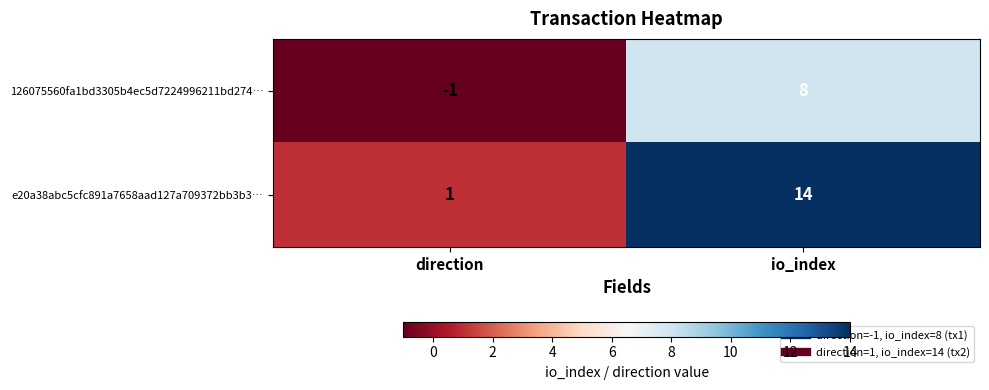

What is the sum of the e20a38abc5cfc891a7658aad127a709372bb3b3… values at io_index and direction?

15